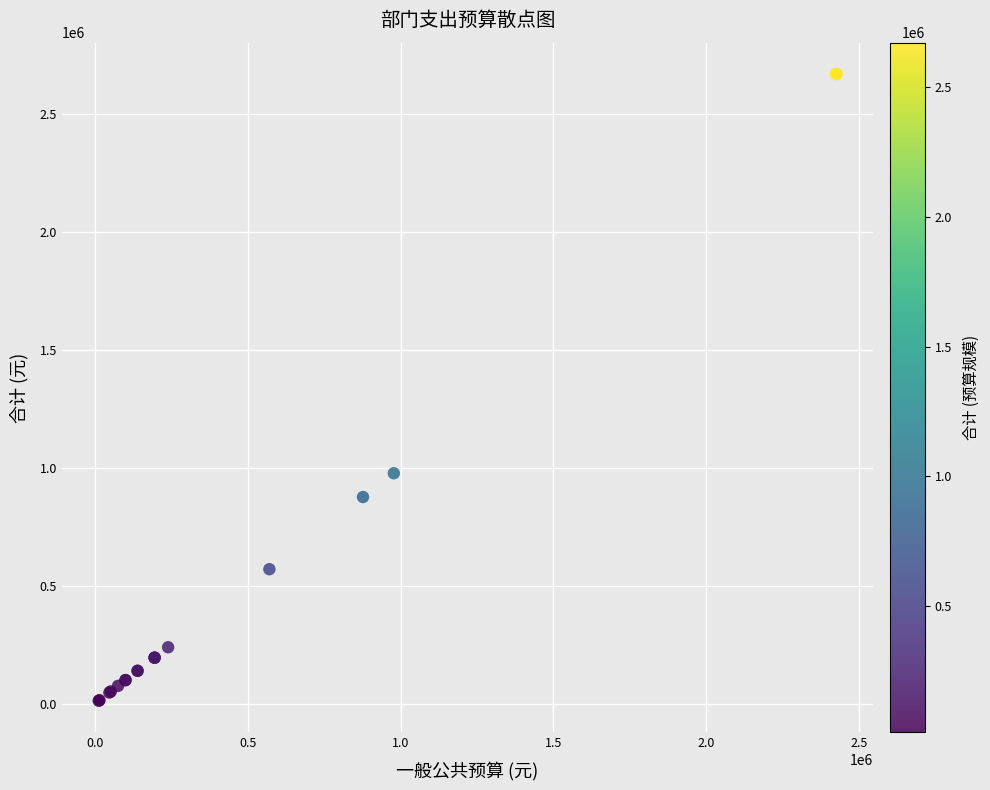

What Y value in the scatter plot is closest to 1342429?

978121.8